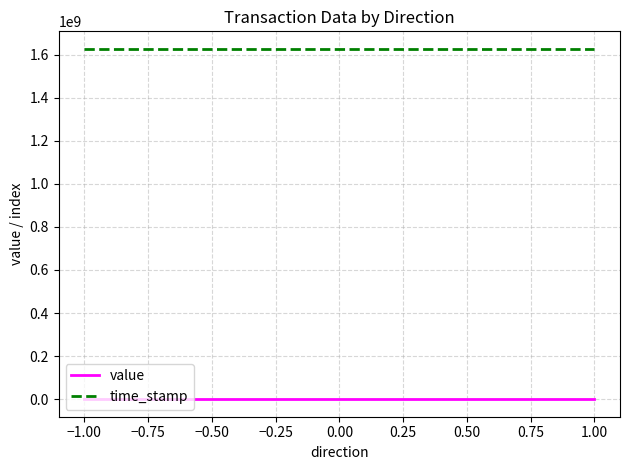

True or false: value and time_stamp cross at least once.

False